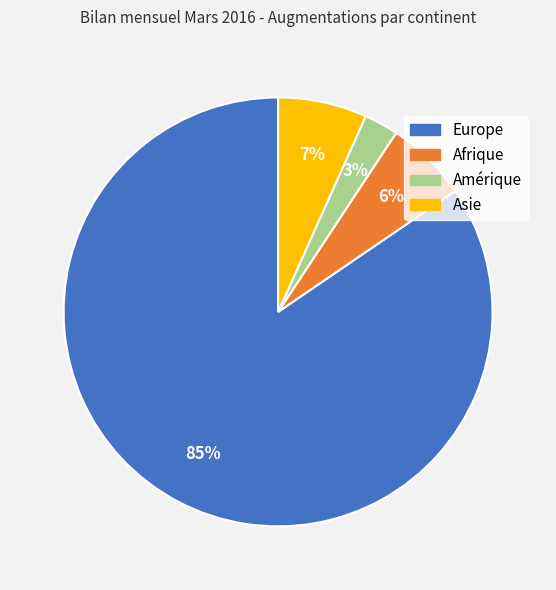

How many segments does this pie chart have?

4